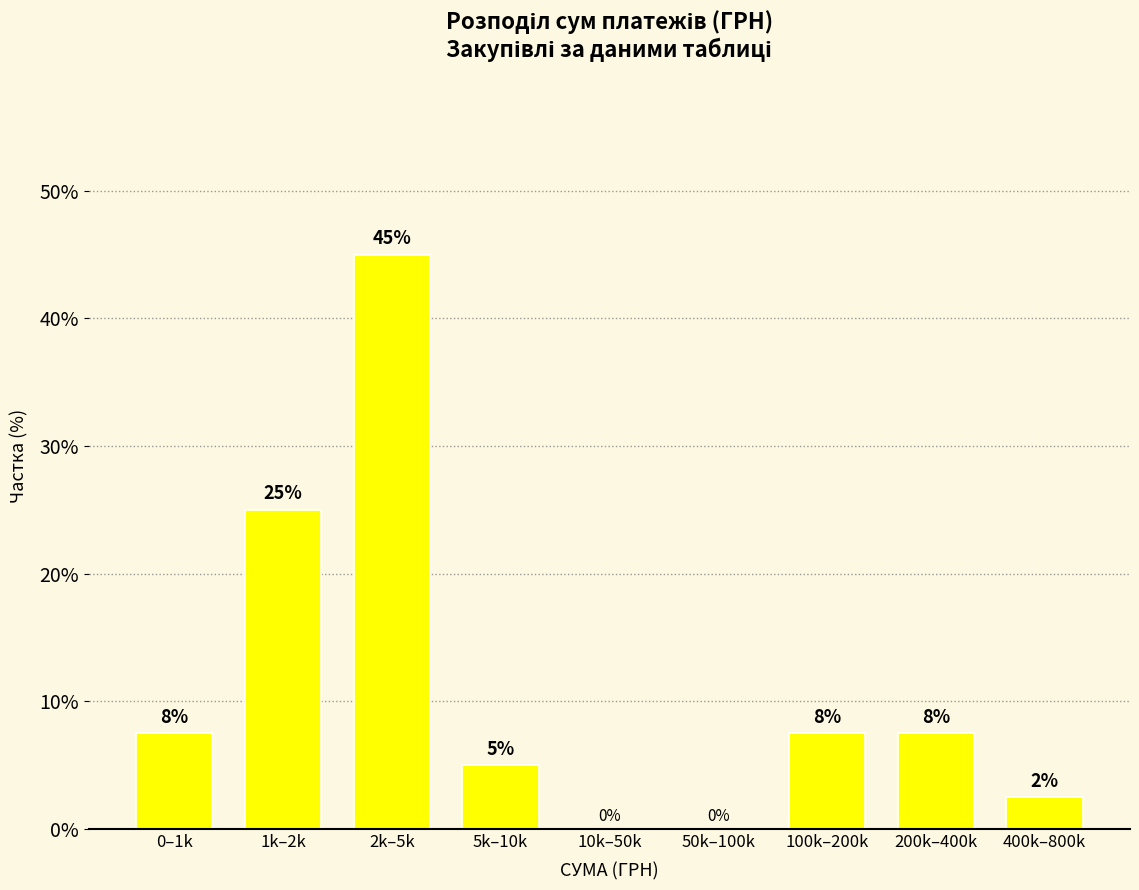

Is it true that the value at 5k–10k is 5.0?

True